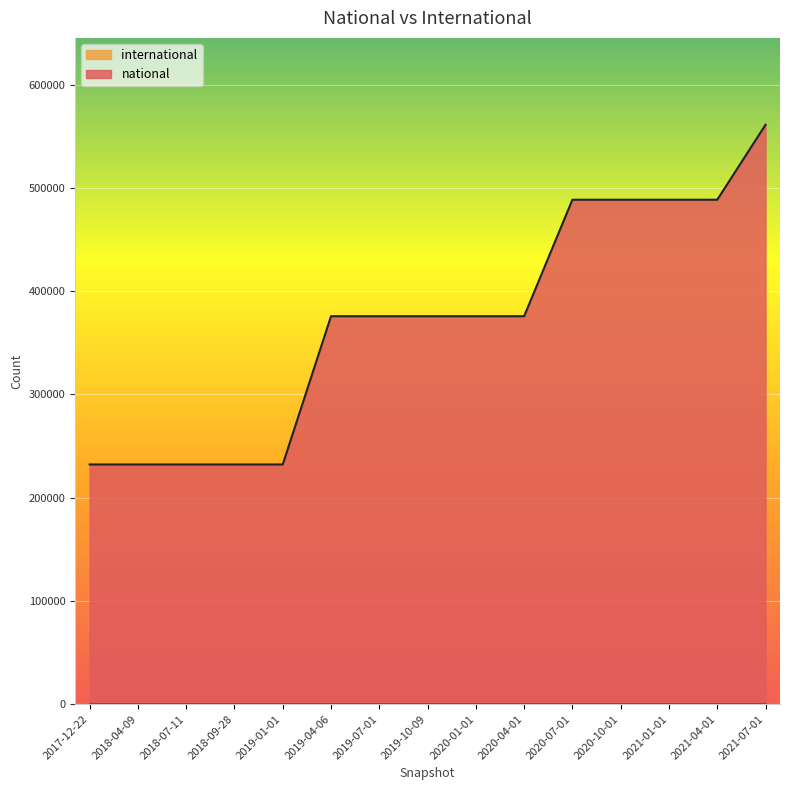

What is the label of the 12th point from the right?

2018-09-28